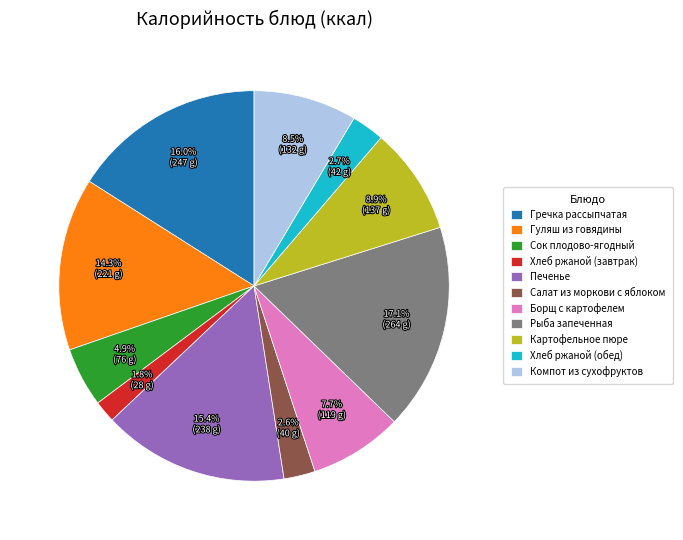

What portion of the pie excludes Гуляш из говядины?

85.7%